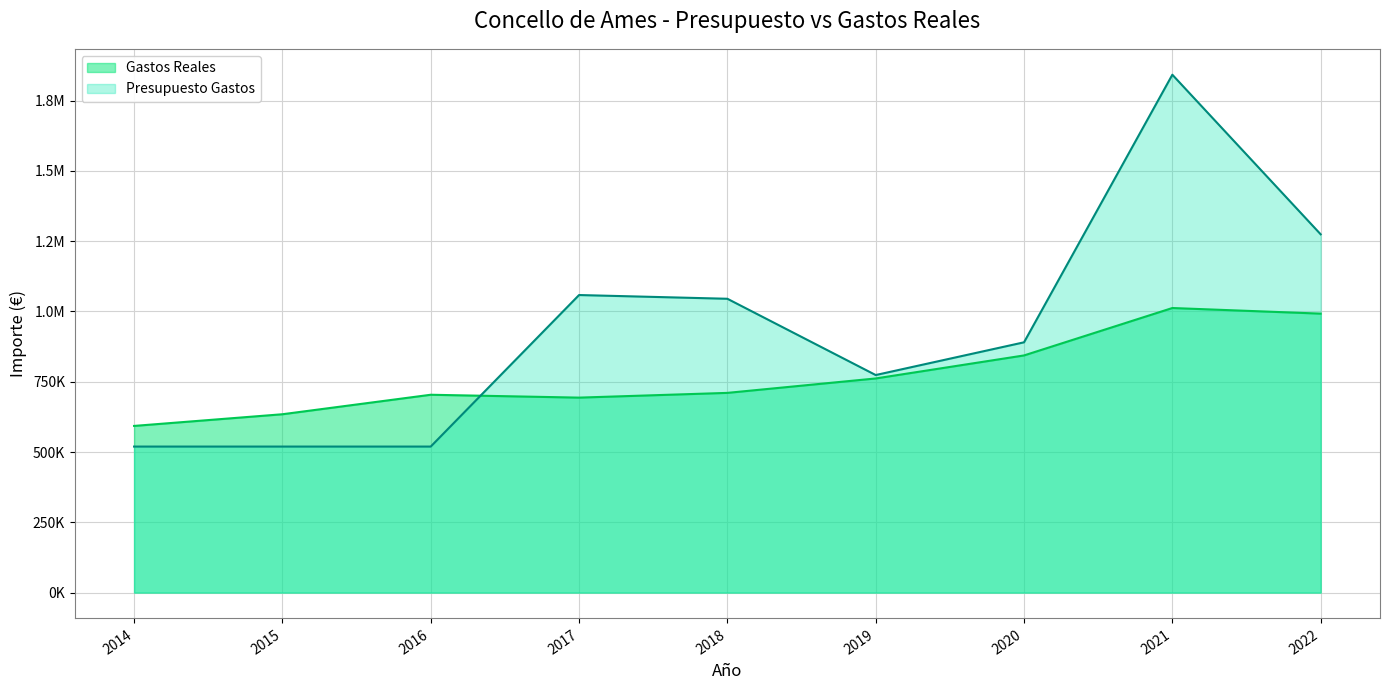

Which series has the largest total across all categories?

Presupuesto Gastos